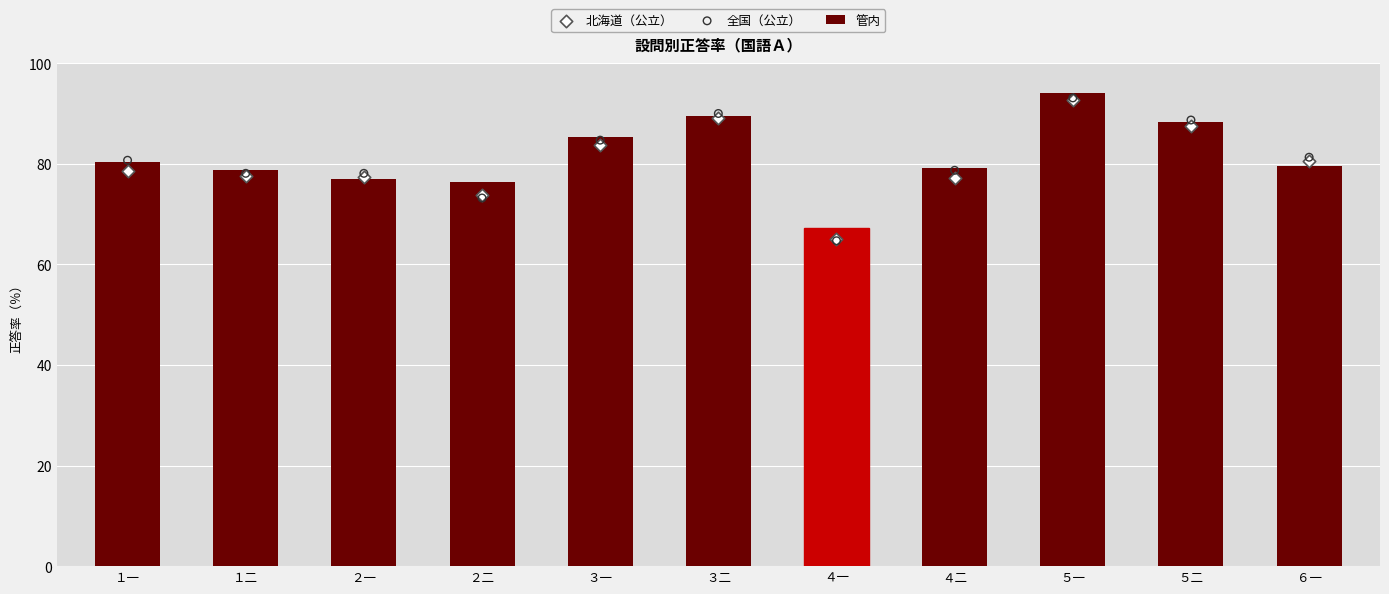

Which series reaches the minimum Y coordinate?

全国（公立）